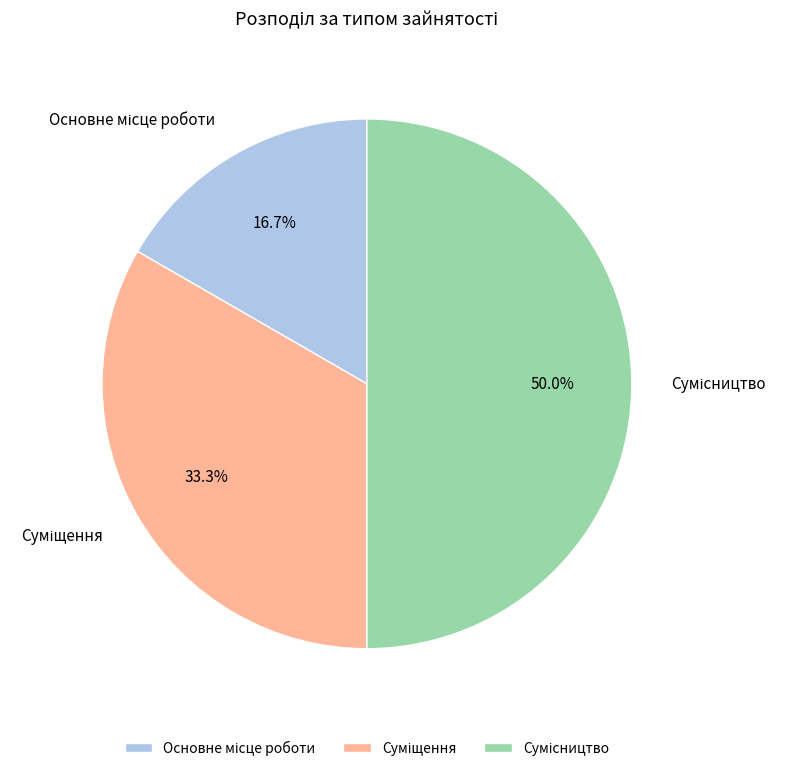

What is the smallest slice in the pie chart?

Основне місце роботи